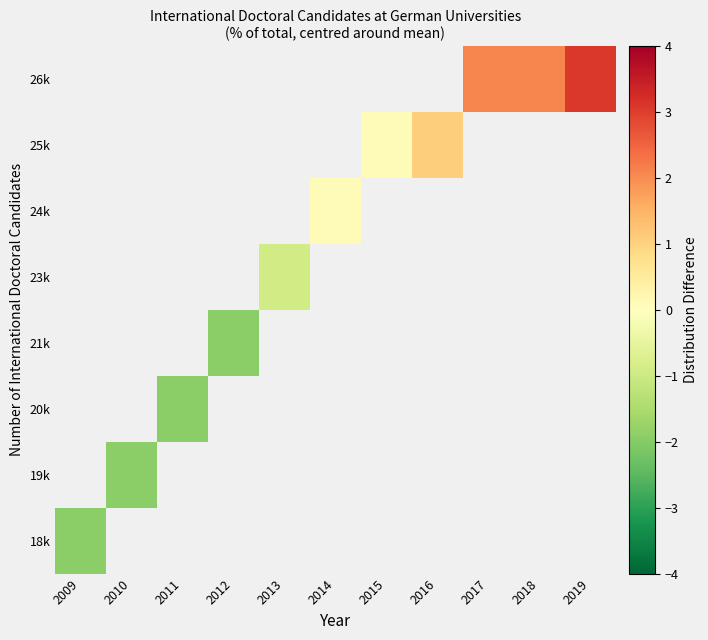

At how many categories does at least one series exceed 0?

6